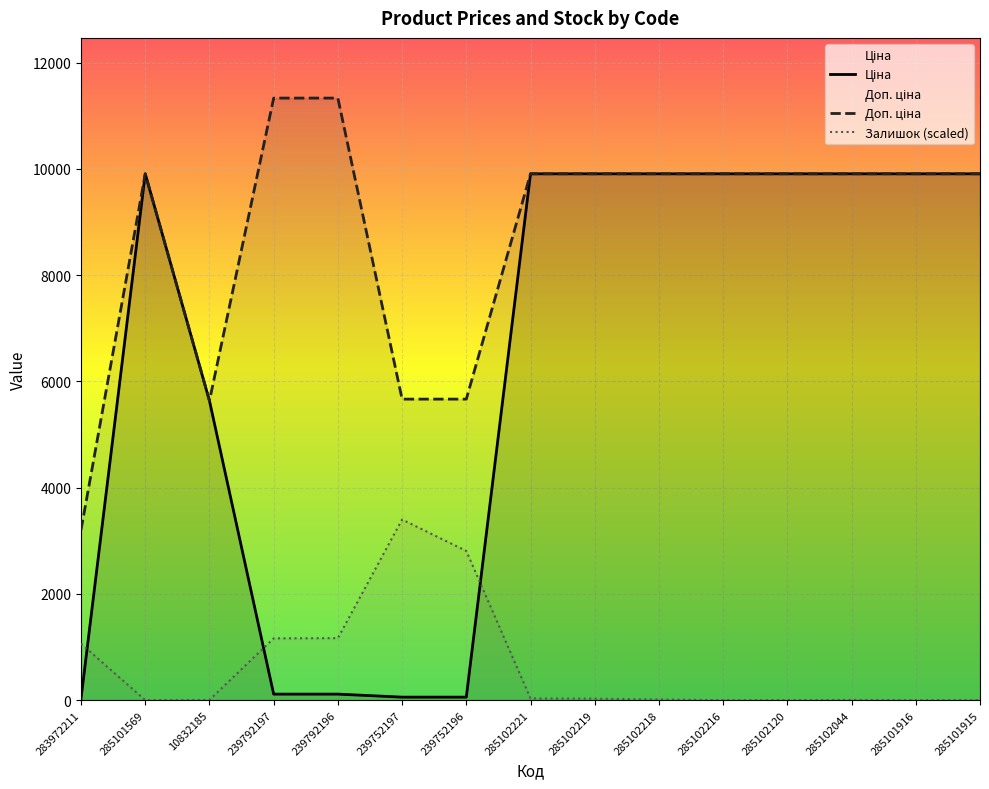

List the series in order of their peak value, lowest first.

Залишок (scaled), Ціна, Доп. ціна